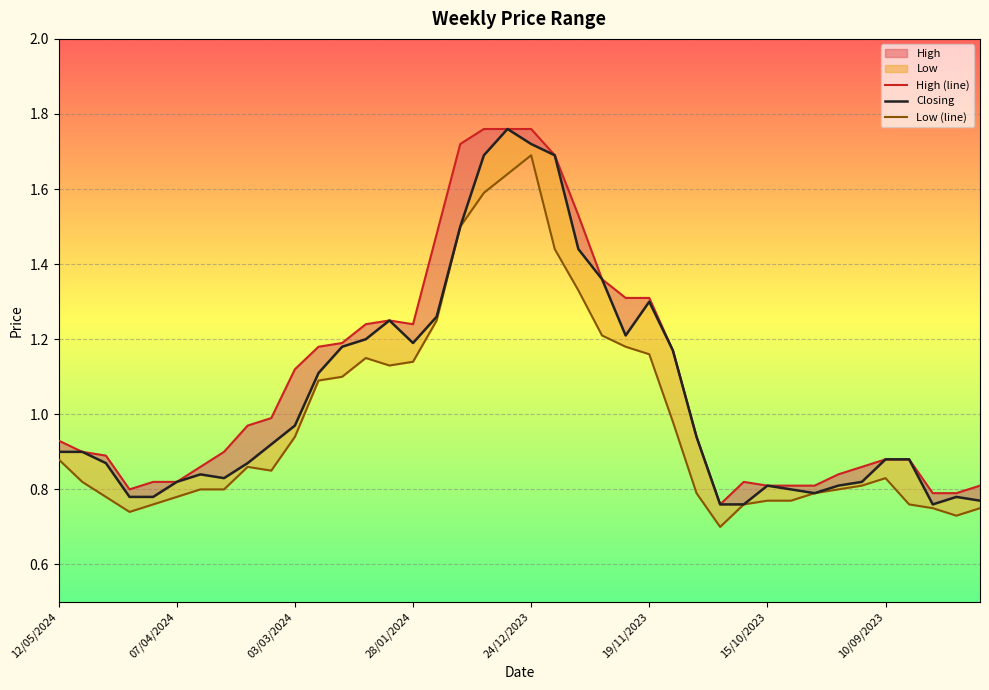

What is the total value across all series at 28/01/2024?

3.6